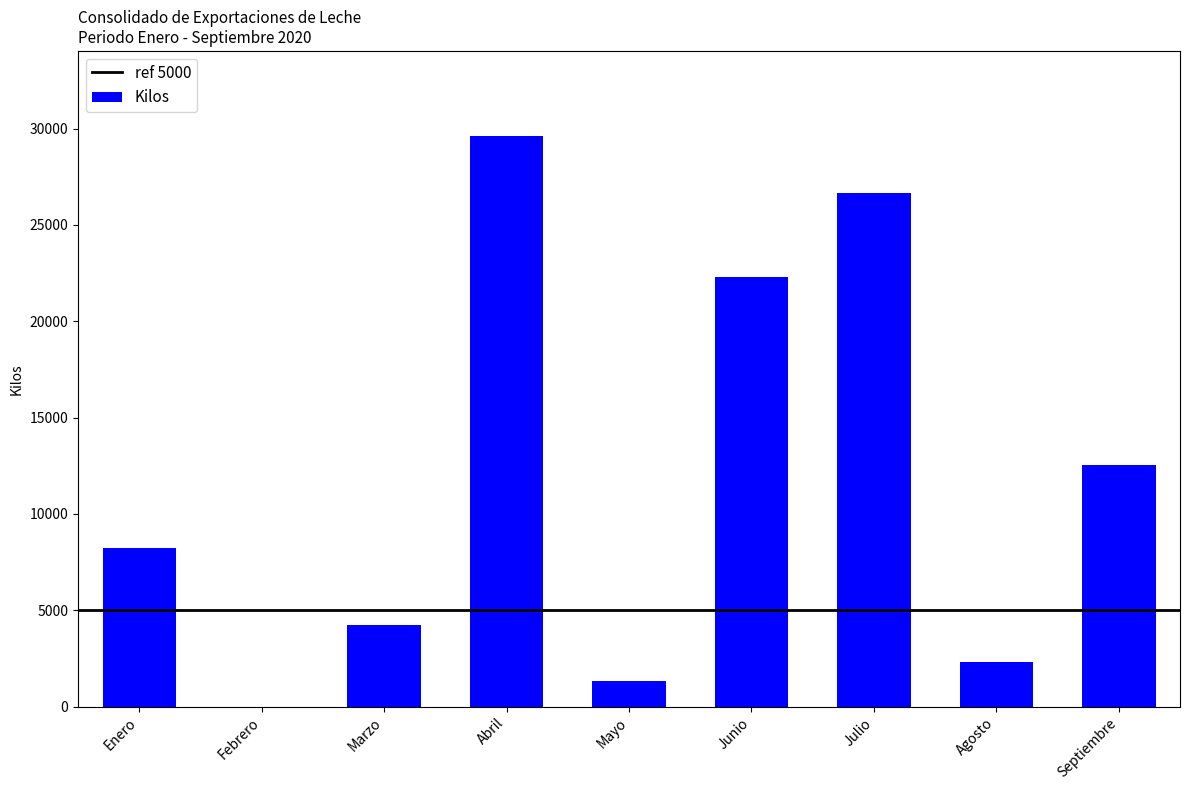

What is the approximate value at Agosto?

2336.1